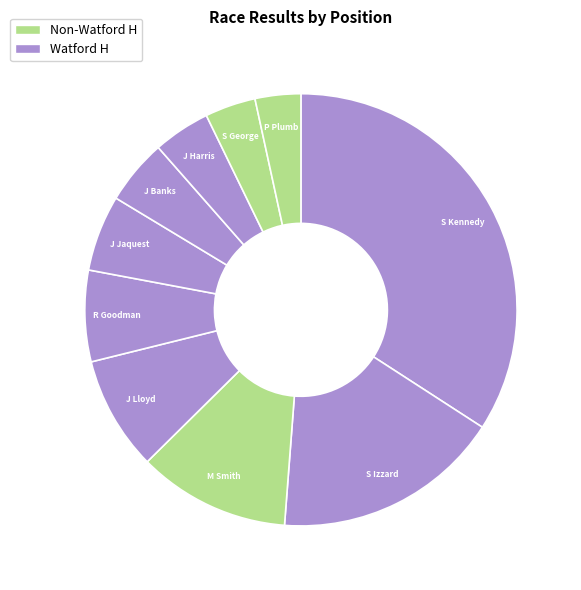

How many slices are in this pie chart?

10